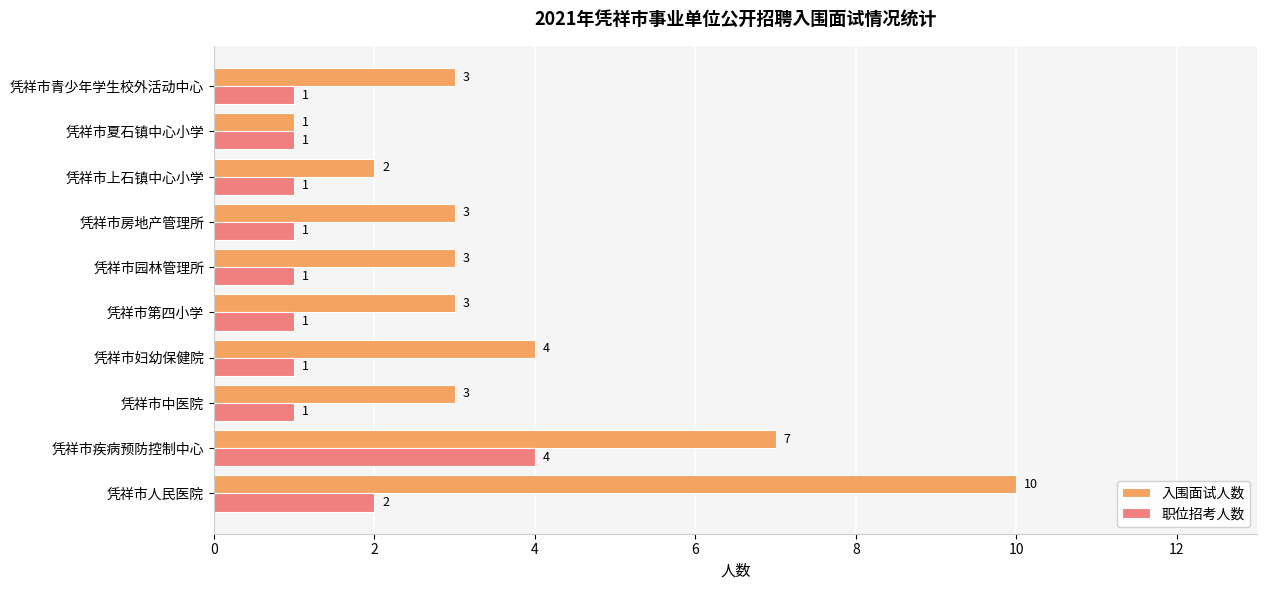

Which series has the widest spread of values?

入围面试人数